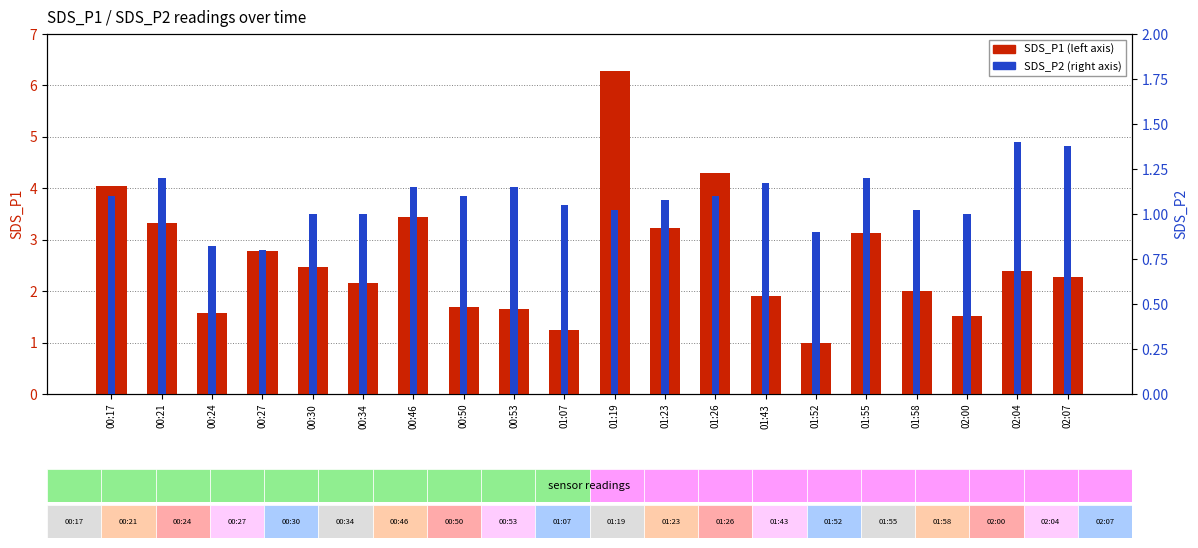

Is it true that SDS_P1 equals 1.6 at 00:53?

True